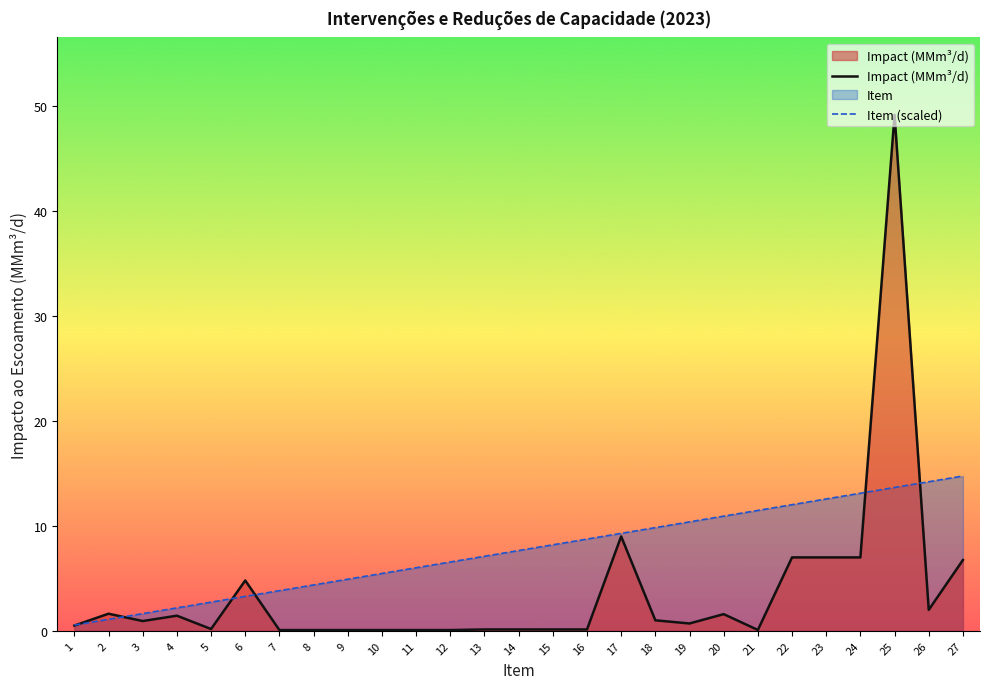

Which series has the largest total across all categories?

Item (scaled)